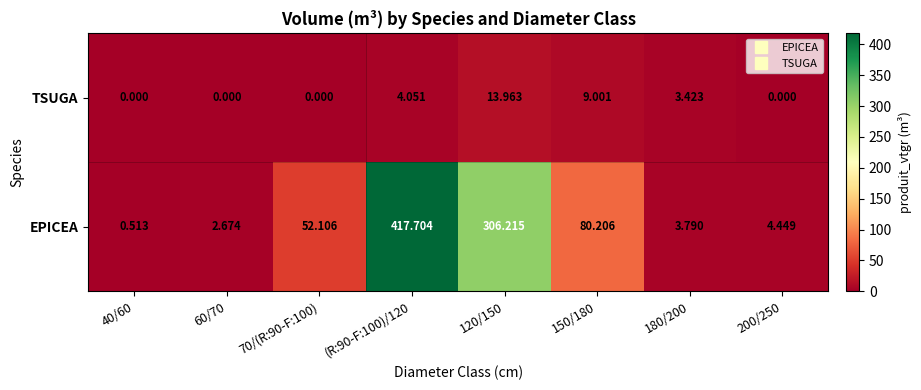

Which series has the largest total across all categories?

EPICEA